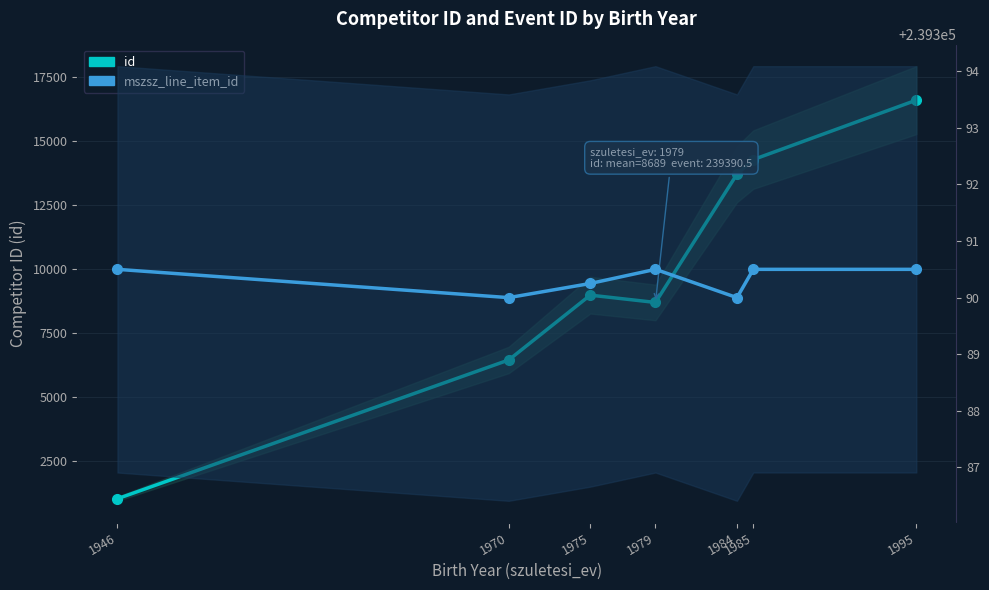

Which series changed the most between 1984 and 1995?

id